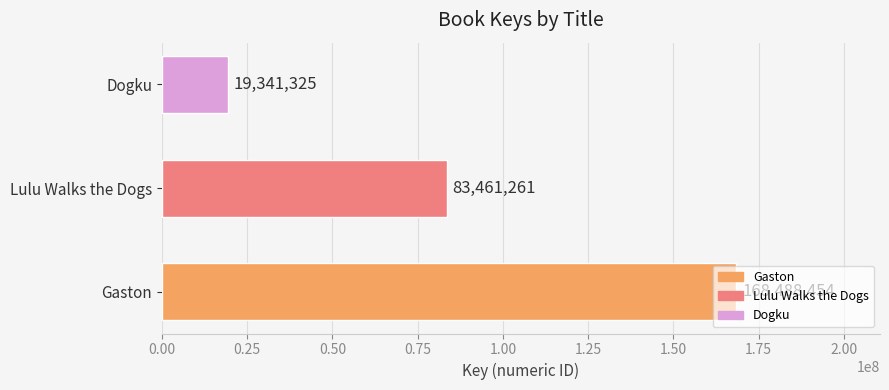

Approximately how many times larger is the value at Lulu Walks the Dogs compared to Dogku?

4.3